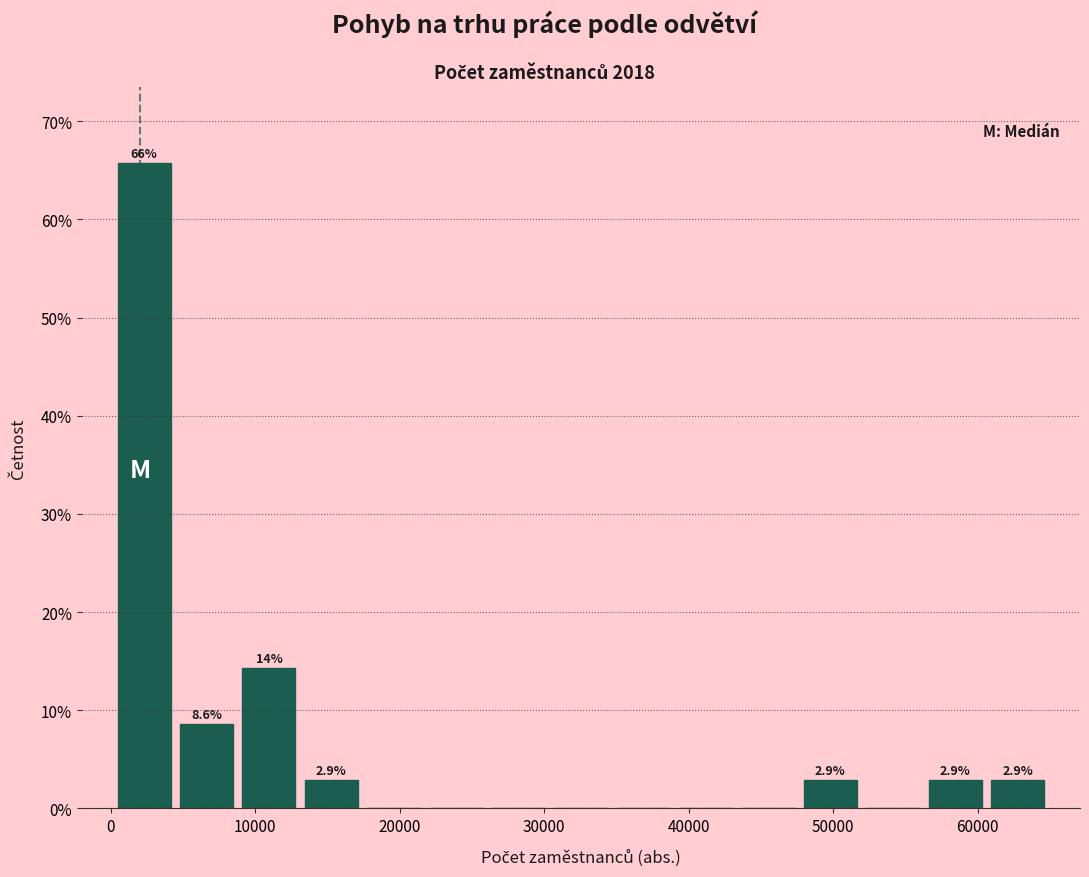

Over which range of the x-axis is the bar tallest?

0 to 4000